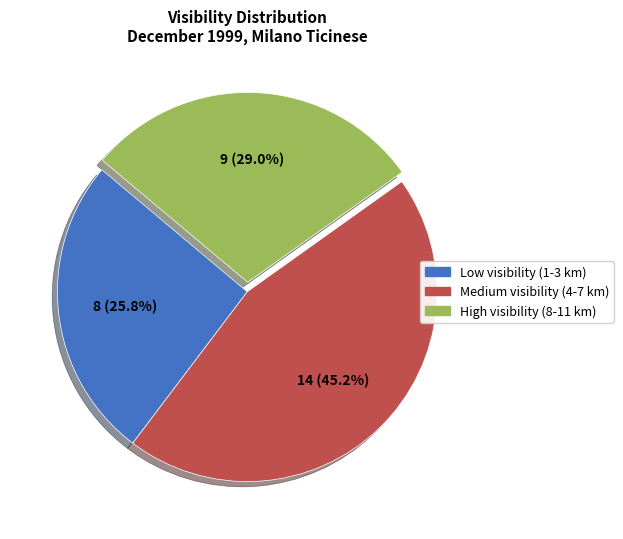

To the nearest percent, what is the difference between the largest and smallest slice percentages?

19%